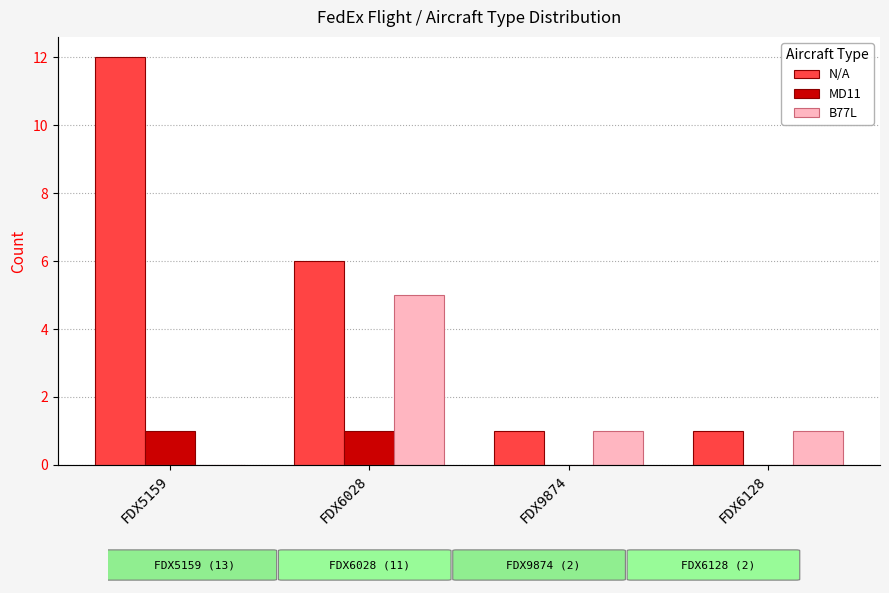

At how many categories does at least one series exceed 1?

2